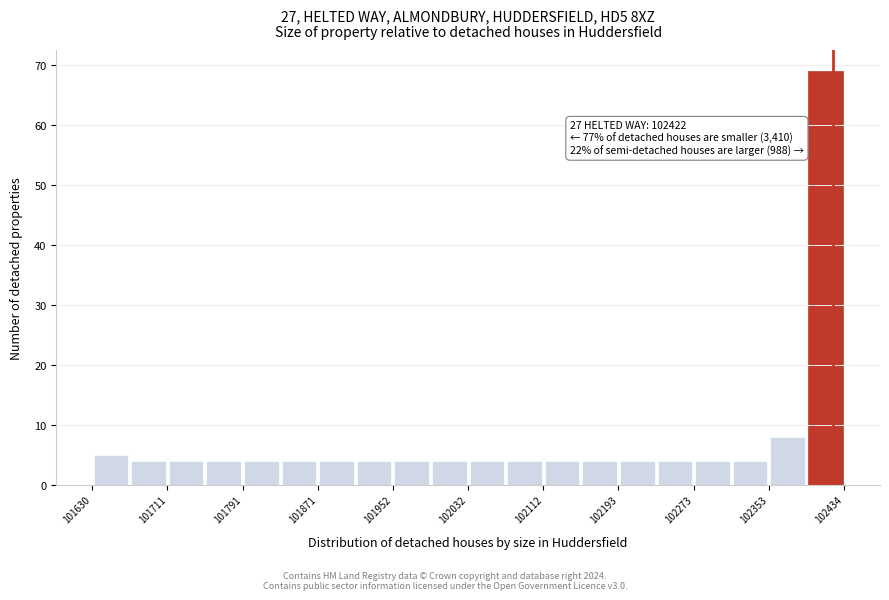

Over which range of the x-axis is the bar tallest?

102390 to 102430